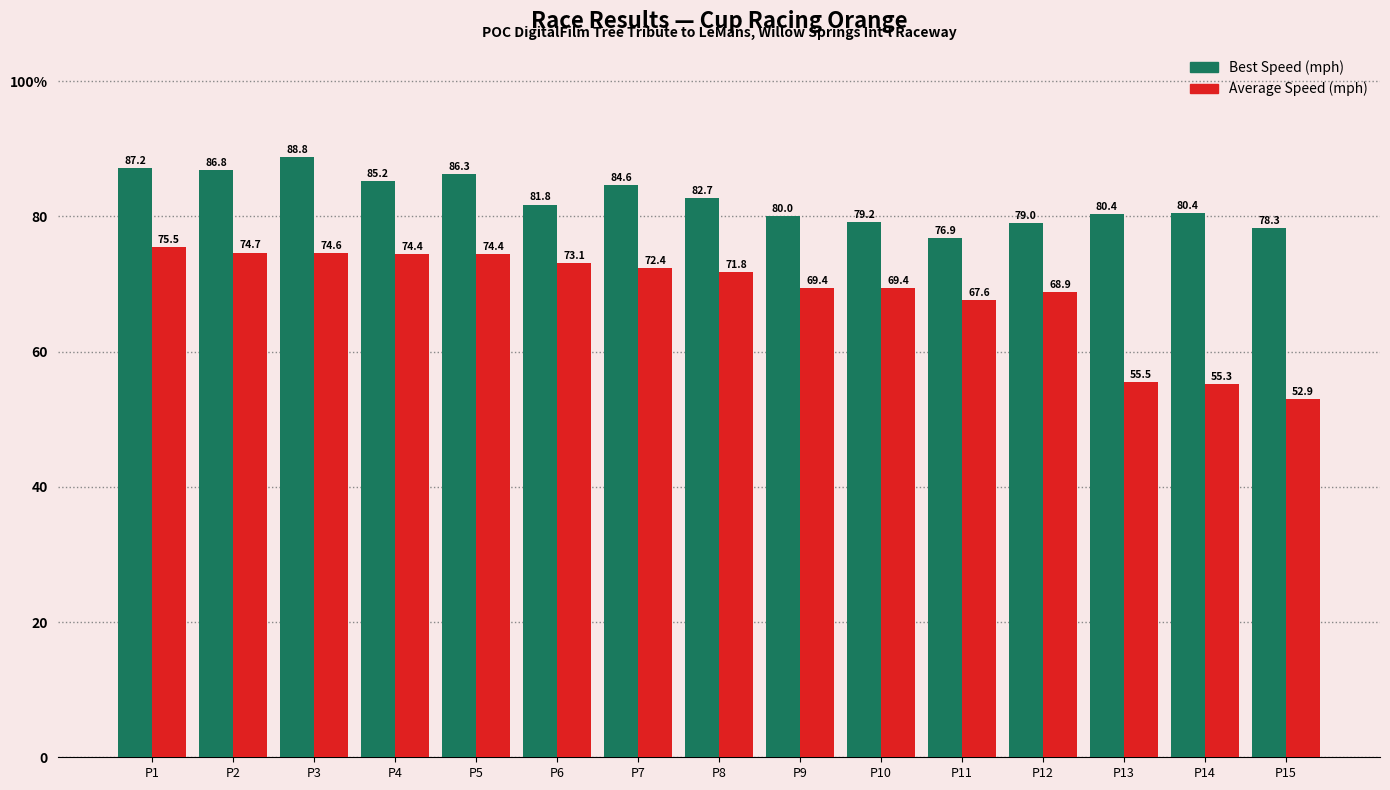

Is the value of Best Speed (mph) at P10 greater than the value of Average Speed (mph) at P8?

Yes